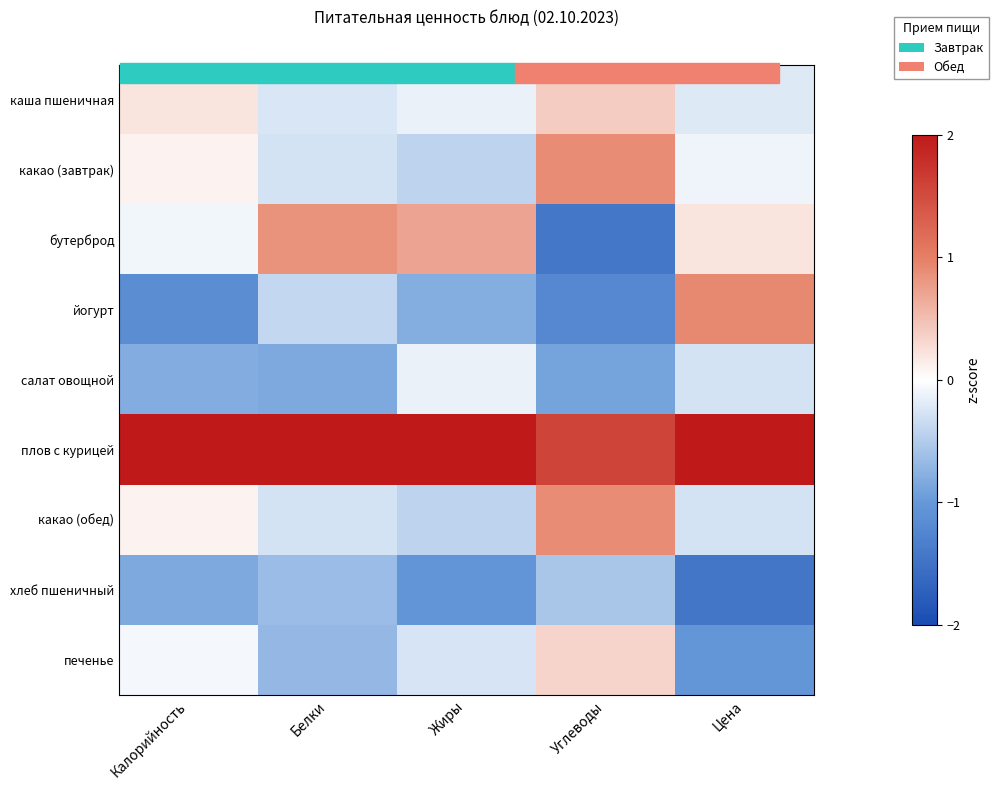

What is the maximum value shown in the chart?

2.5